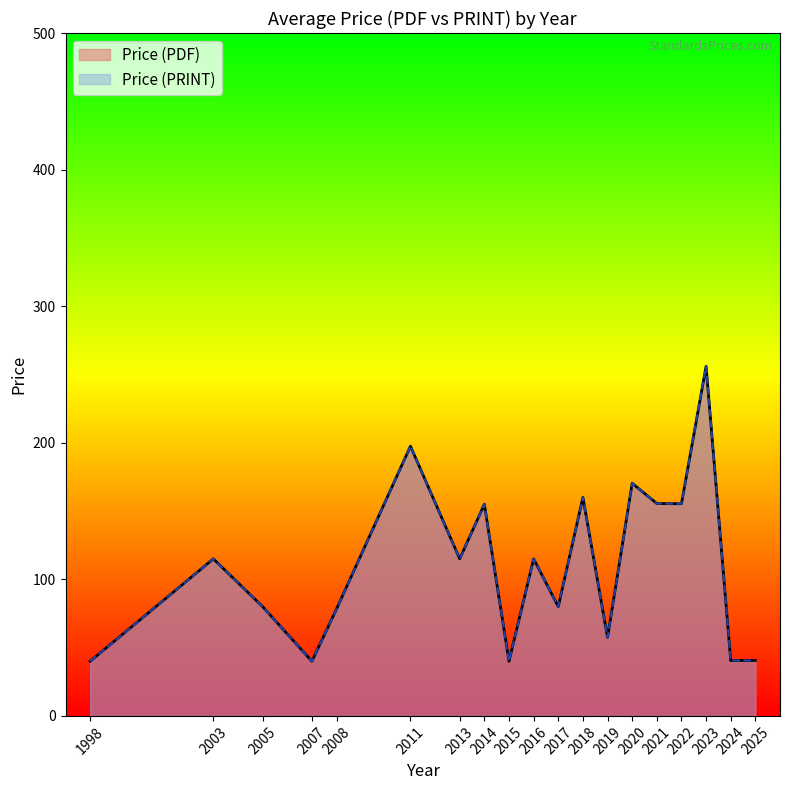

What is the minimum value shown in the chart?

40